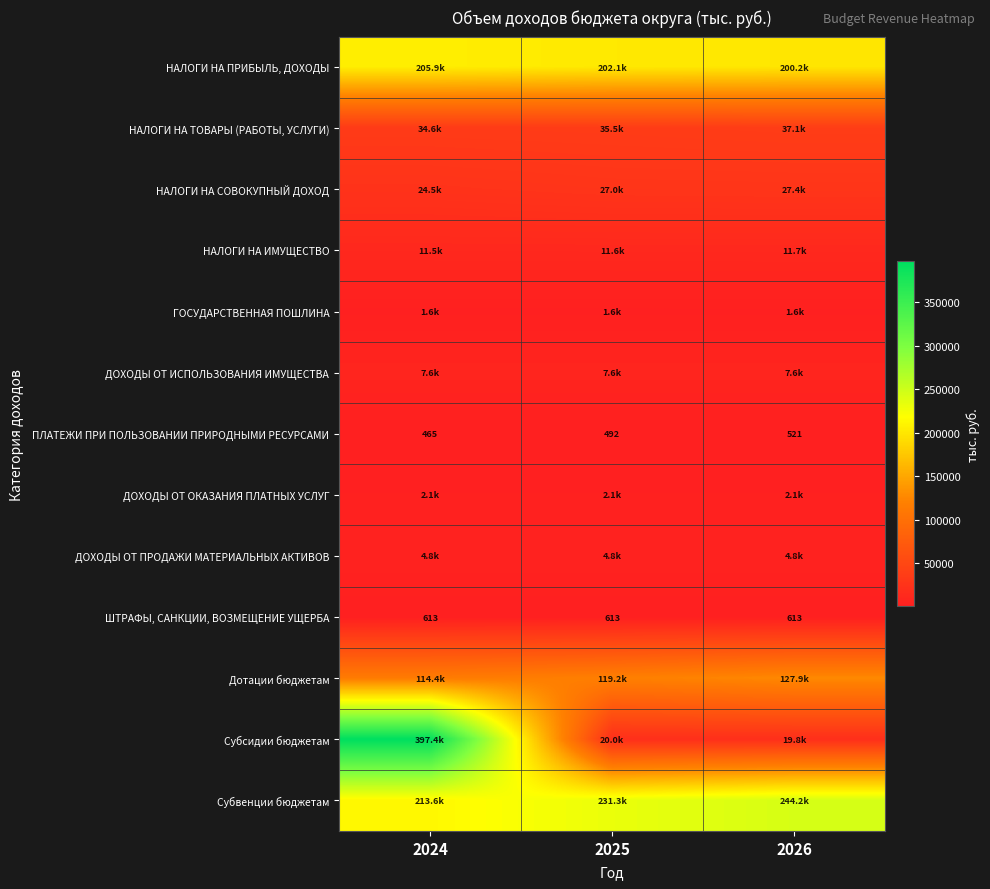

List the labels in order of ПЛАТЕЖИ ПРИ ПОЛЬЗОВАНИИ ПРИРОДНЫМИ РЕСУРСАМИ value, largest first.

2026, 2025, 2024